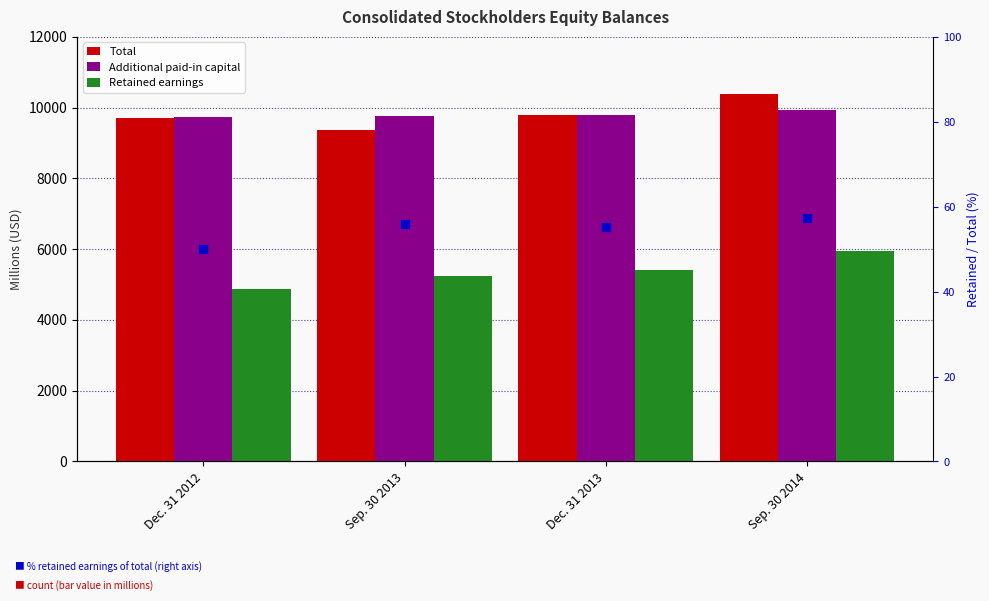

At how many categories does at least one series exceed 1495?

4